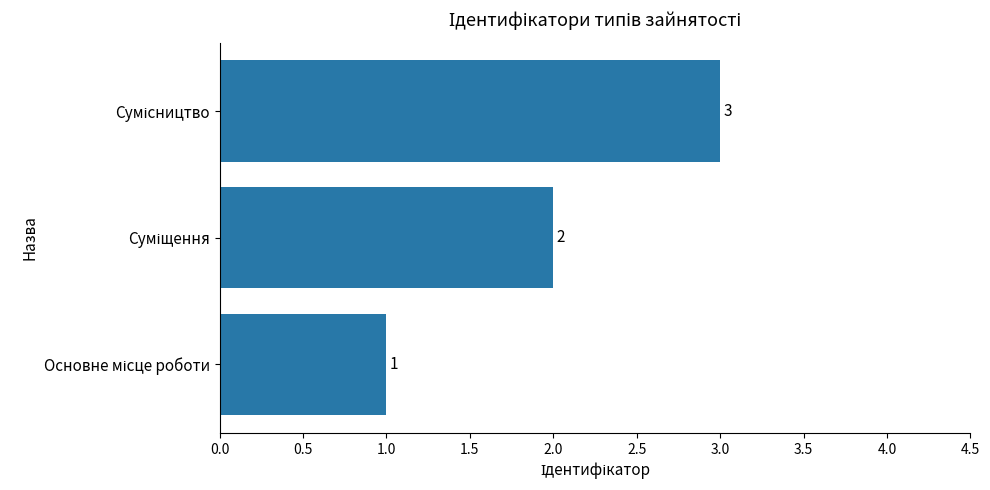

Count the values in the range 1 to 3.

3